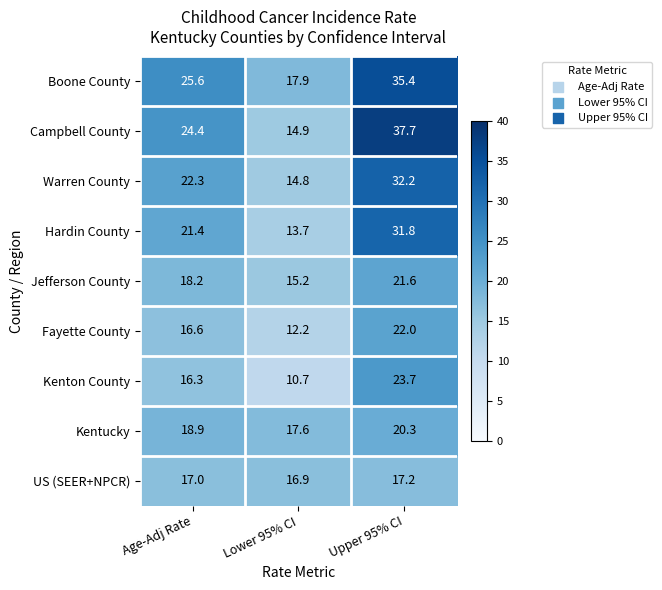

Reading left to right, transcribe all the data shown in this chart.

Boone County: 25.6	17.9	35.4
Campbell County: 24.4	14.9	37.7
Warren County: 22.3	14.8	32.2
Hardin County: 21.4	13.7	31.8
Jefferson County: 18.2	15.2	21.6
Fayette County: 16.6	12.2	22.0
Kenton County: 16.3	10.7	23.7
Kentucky: 18.9	17.6	20.3
US (SEER+NPCR): 17.0	16.9	17.2